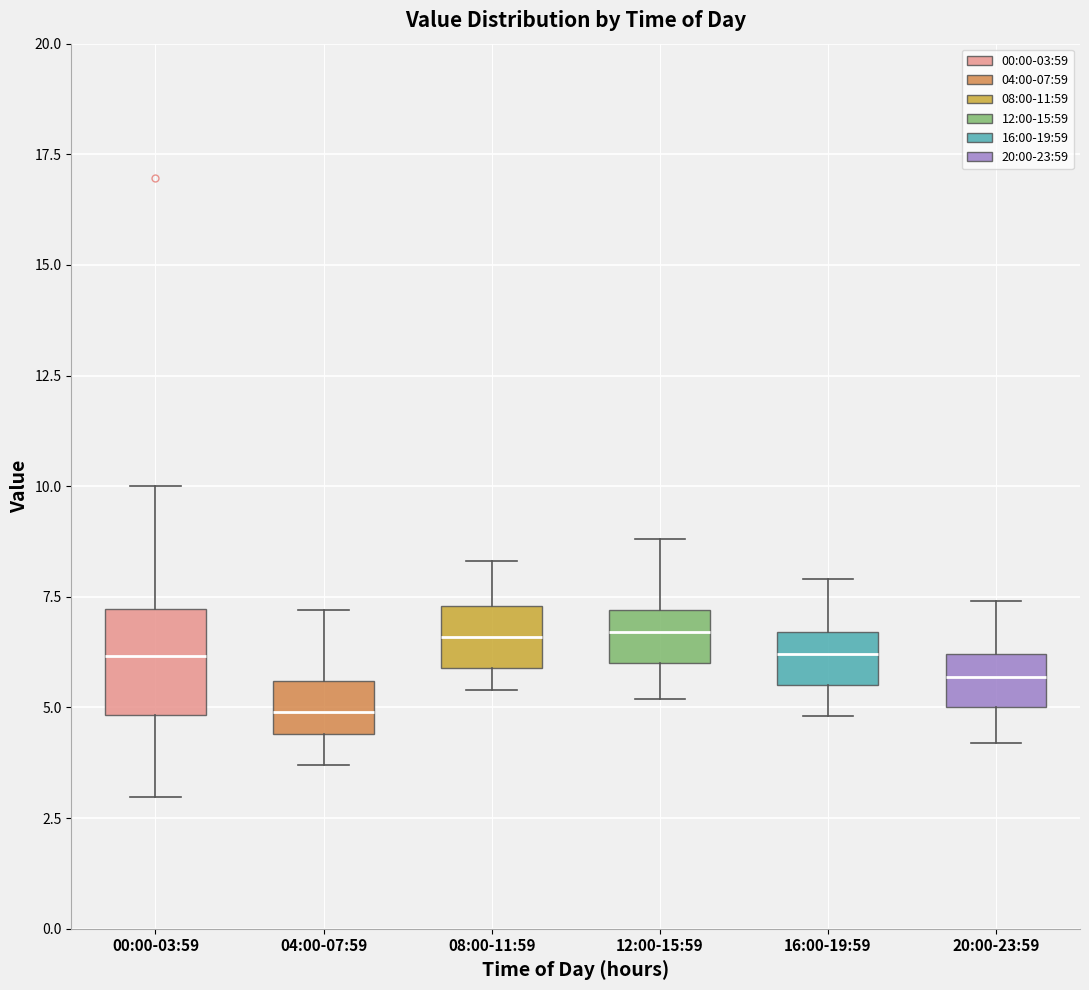

Which box has the lowest median line?

04:00-07:59